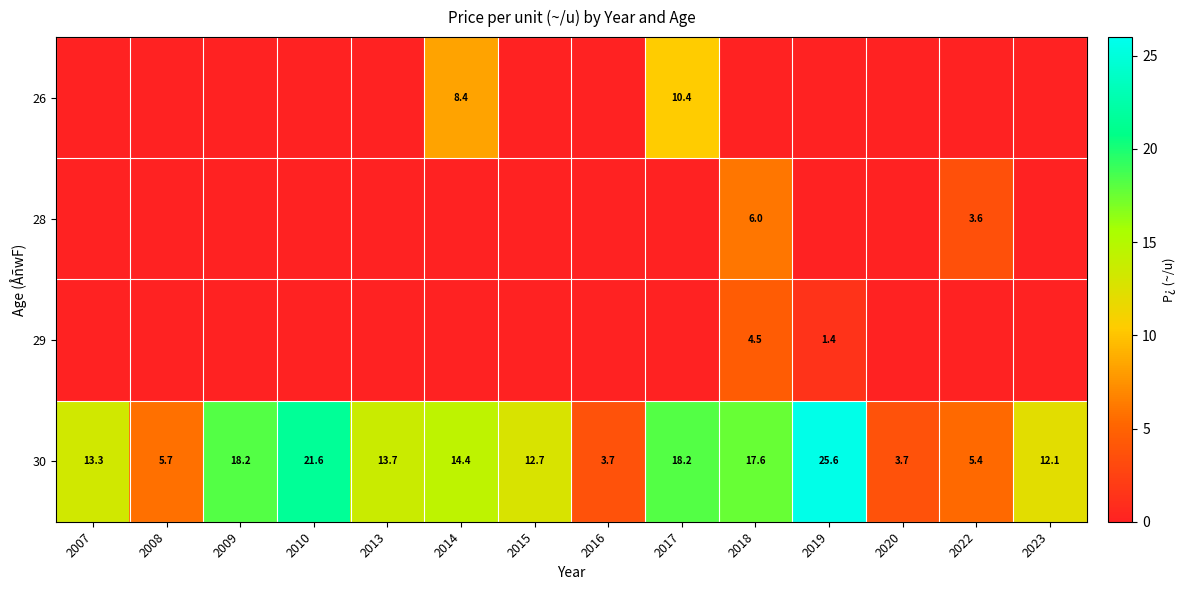

What is the difference between the 30 values at 2009 and 2023?

6.1